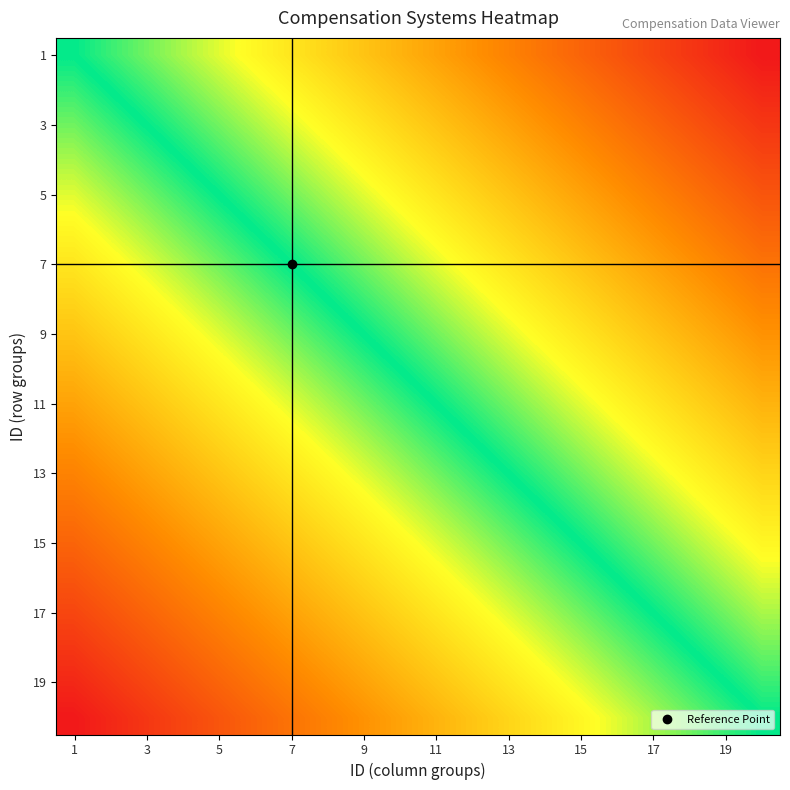

What is the minimum value shown in the chart?

-0.5